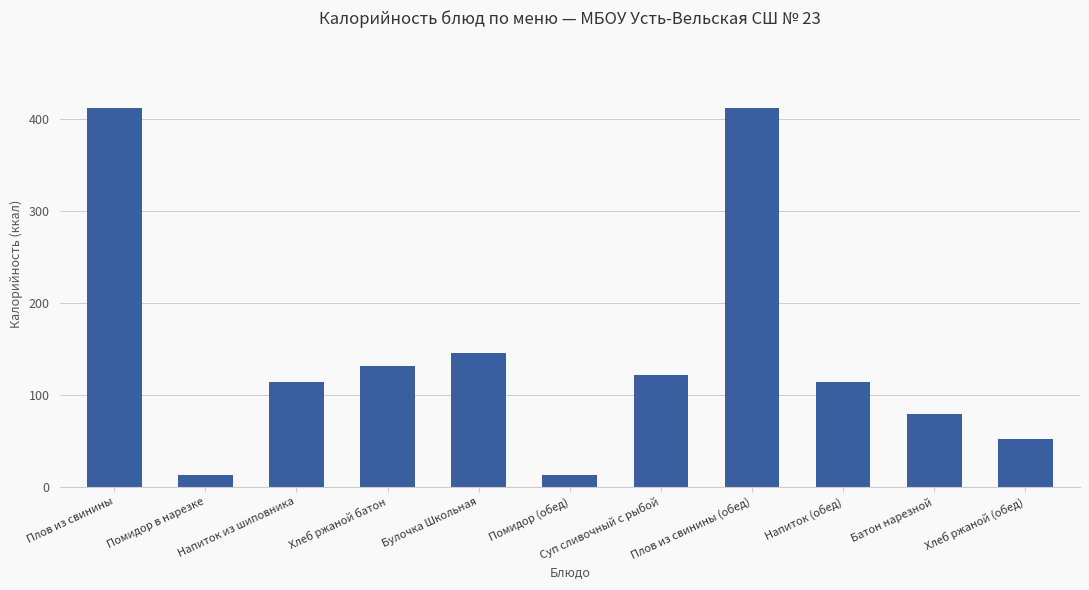

Reading left to right, transcribe all the data shown in this chart.

411.0	12.8	113.6	130.8	144.8	12.8	121.4	411.0	113.6	78.6	52.2